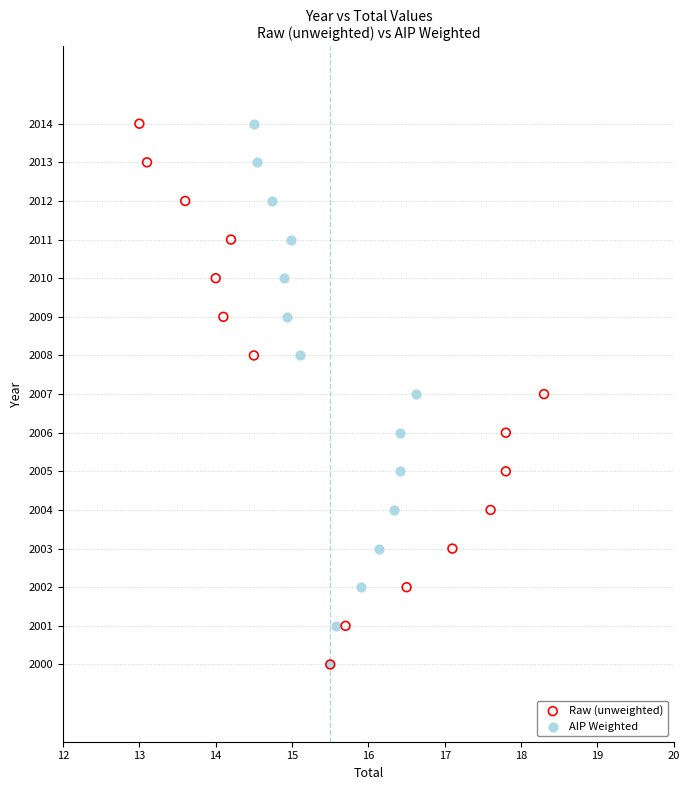

What are all the series names shown in the legend?

Raw (unweighted), AIP Weighted